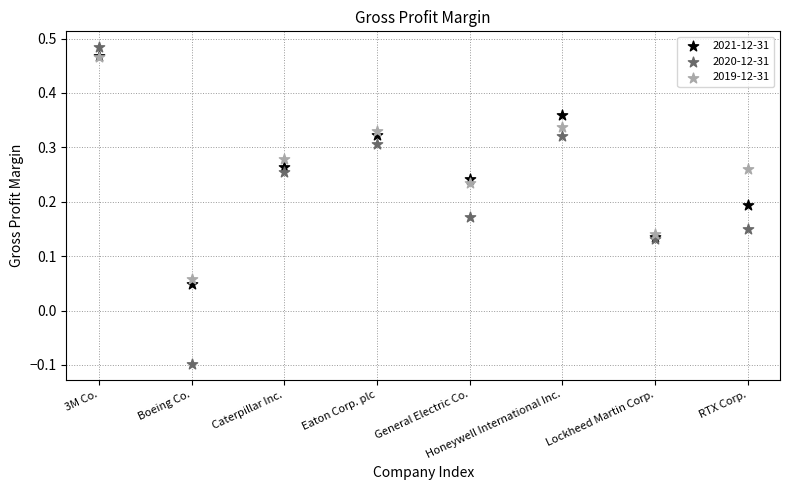

What are all the series names shown in the legend?

2021-12-31, 2020-12-31, 2019-12-31